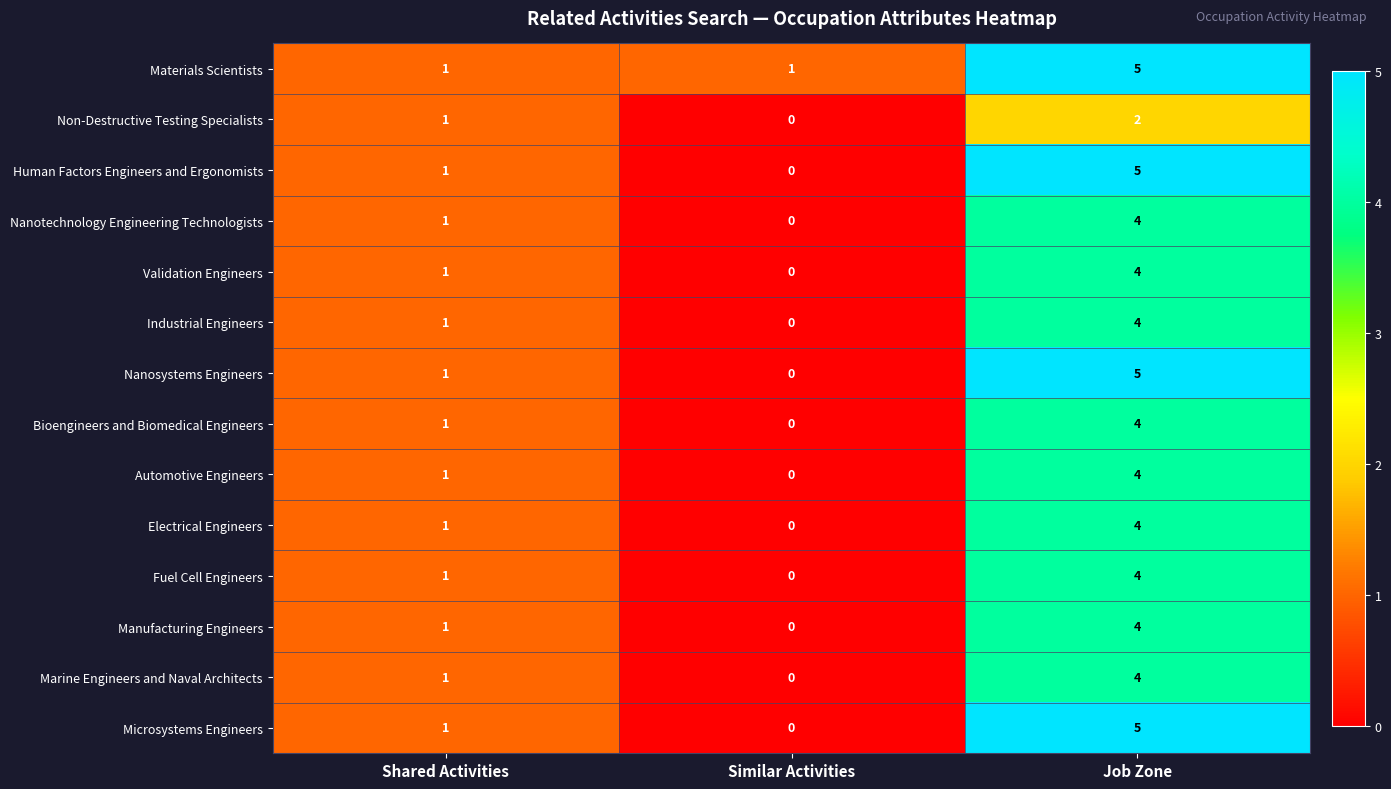

Is the value of Automotive Engineers at Shared Activities greater than the value of Electrical Engineers at Similar Activities?

Yes